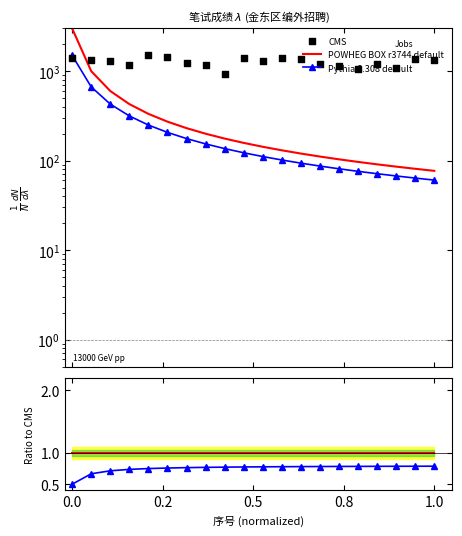

What are all the series names shown in the legend?

POWHEG BOX r3744 default, Pythia 8.308 default, CMS